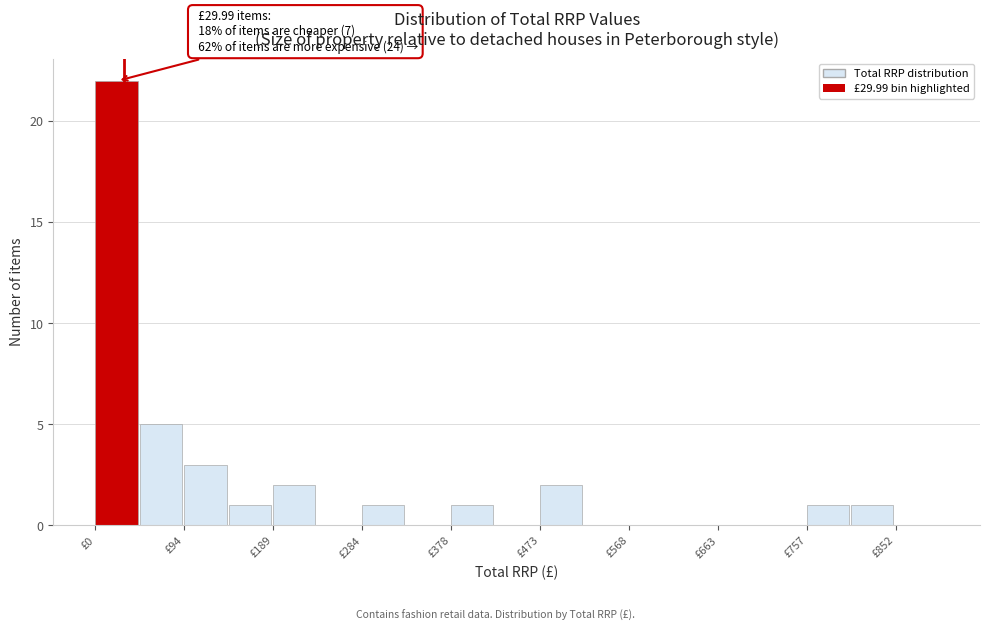

Over which range of the x-axis is the bar tallest?

0 to 50